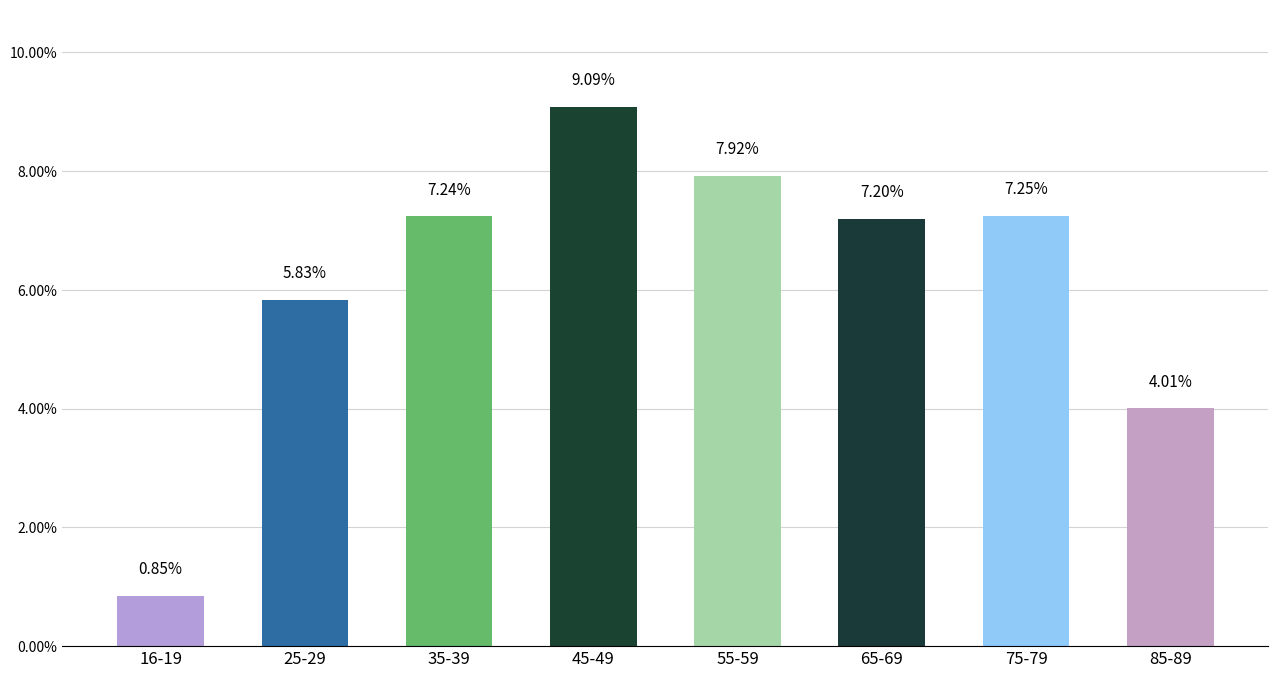

Which has a higher value, 35-39 or 75-79?

75-79